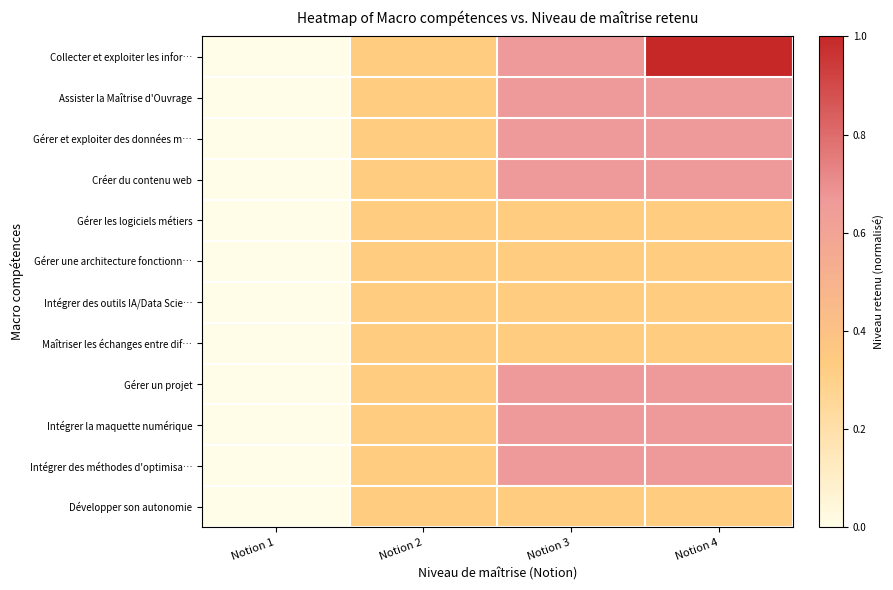

What is the difference between the highest and lowest values at Notion 4?

0.7